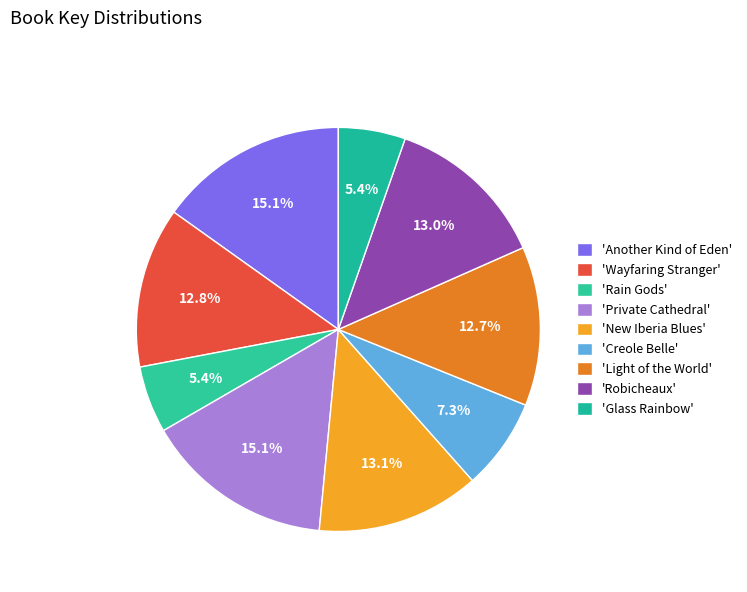

Is there a majority slice in this chart?

No